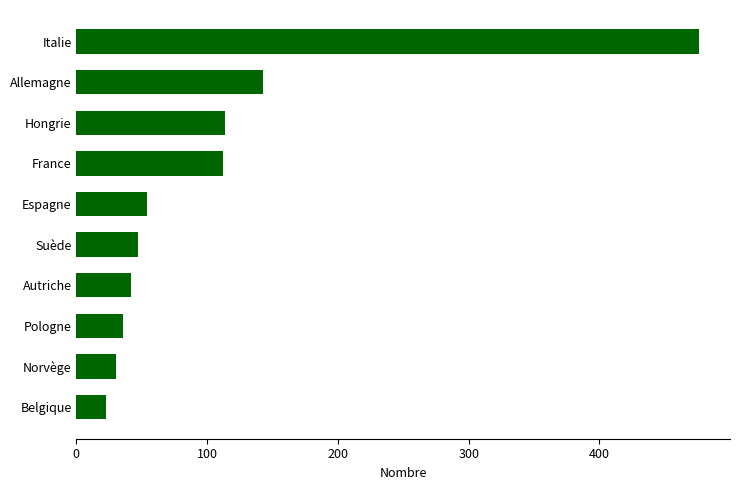

What is the difference between the maximum and minimum values?

453